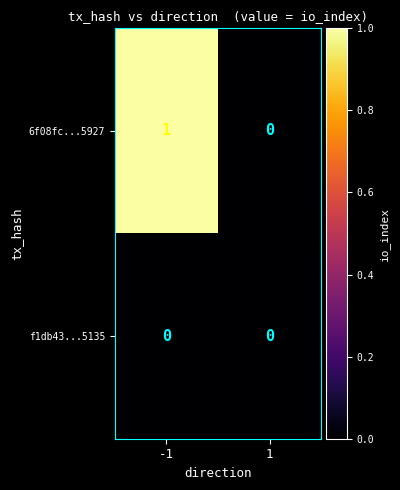

Reading left to right, what are all the values shown in this chart?

6f08fc...5927: -1=1	1=0
f1db43...5135: -1=0	1=0